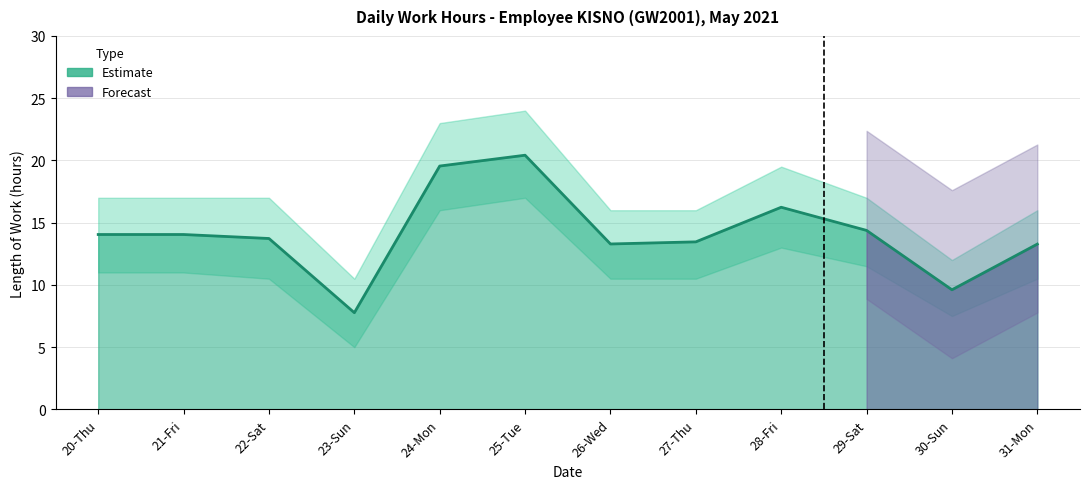

How many lines are shown in the chart?

1